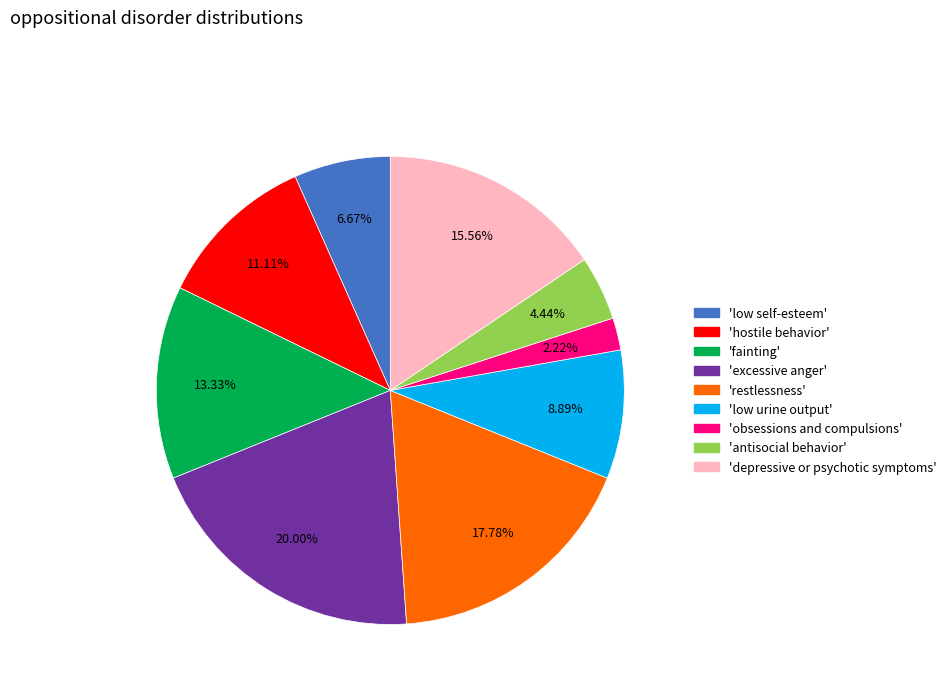

Combined, do 'depressive or psychotic symptoms' and 'obsessions and compulsions' account for over 50%?

No